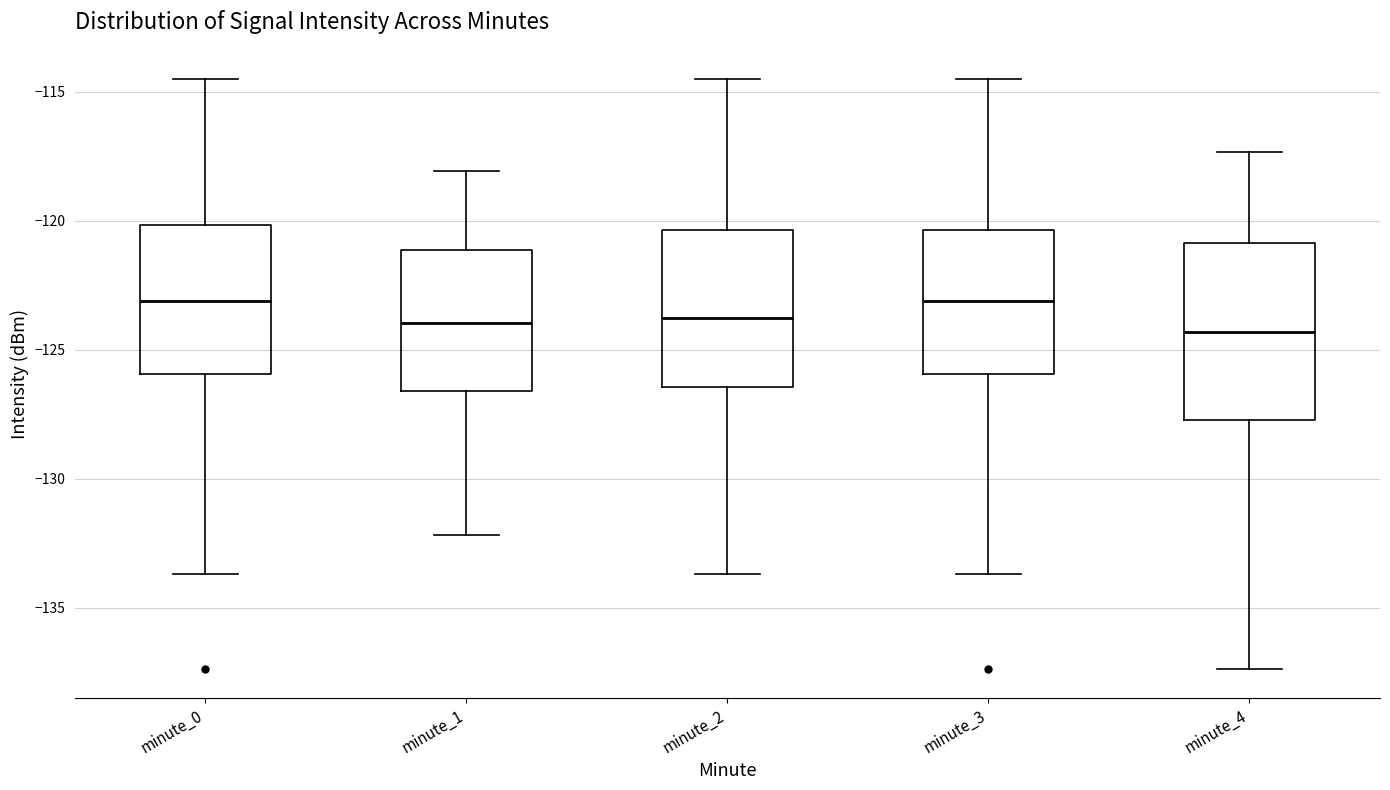

Where does the median line of the box for minute_0 sit on the y-axis? The values are not printed on the chart, so give them approximately, as read against the axis.

-123.0